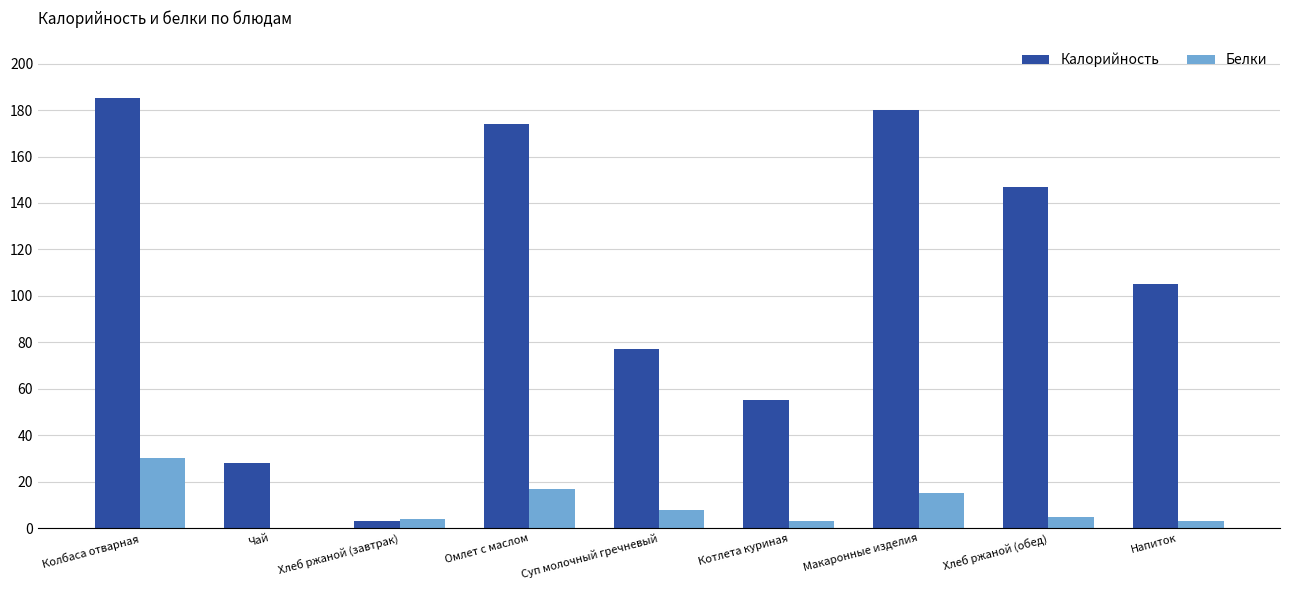

Reading right to left, list all the values displayed in this chart.

Калорийность: Напиток=105	Хлеб ржаной (обед)=147	Макаронные изделия=180	Котлета куриная=55	Суп молочный гречневый=77	Омлет с маслом=174	Хлеб ржаной (завтрак)=3	Чай=28	Колбаса отварная=185
Белки: Напиток=3	Хлеб ржаной (обед)=5	Макаронные изделия=15	Котлета куриная=3	Суп молочный гречневый=8	Омлет с маслом=17	Хлеб ржаной (завтрак)=4	Чай=0	Колбаса отварная=30